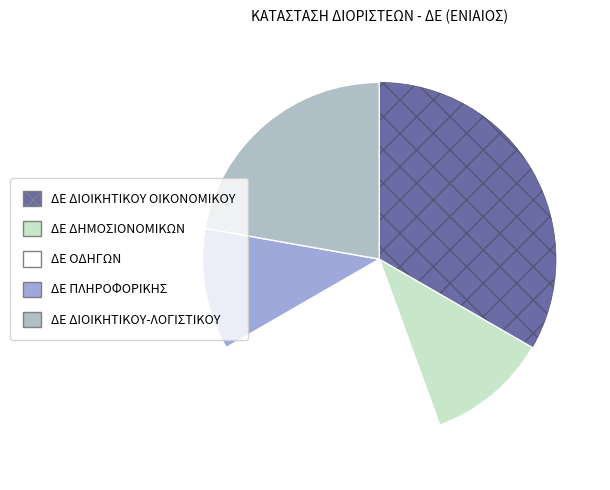

Which slice is the largest?

ΔΕ ΔΙΟΙΚΗΤΙΚΟΥ ΟΙΚΟΝΟΜΙΚΟΥ